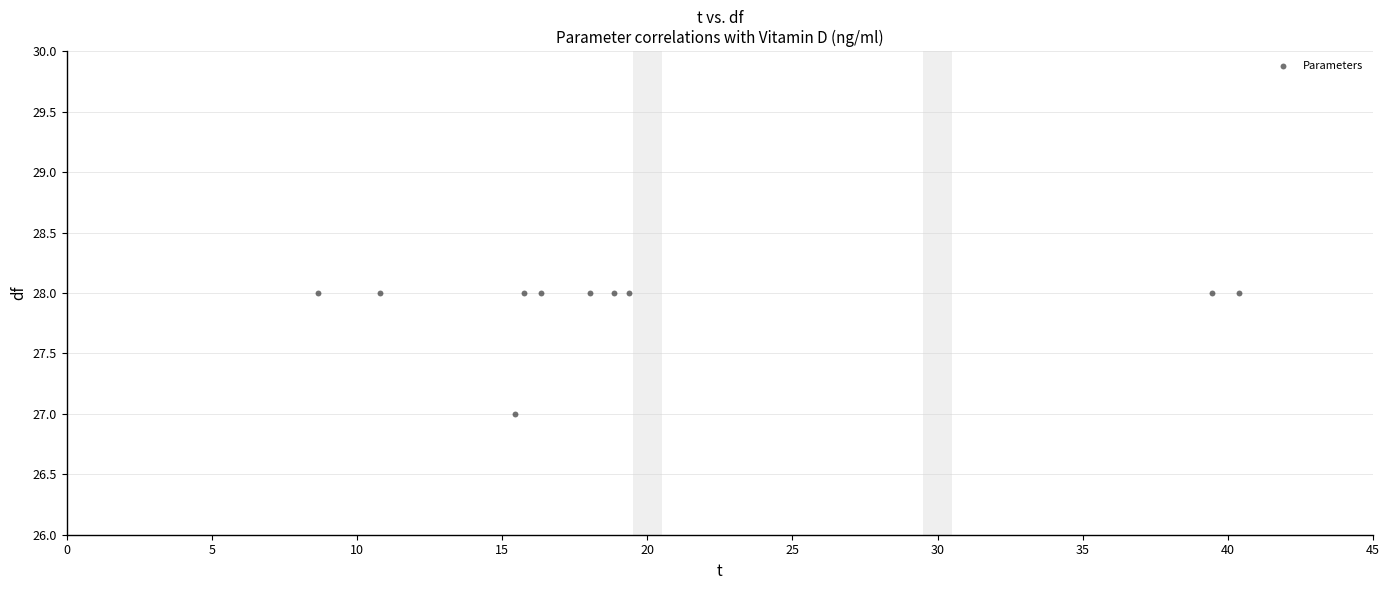

What is the average Y value?

28